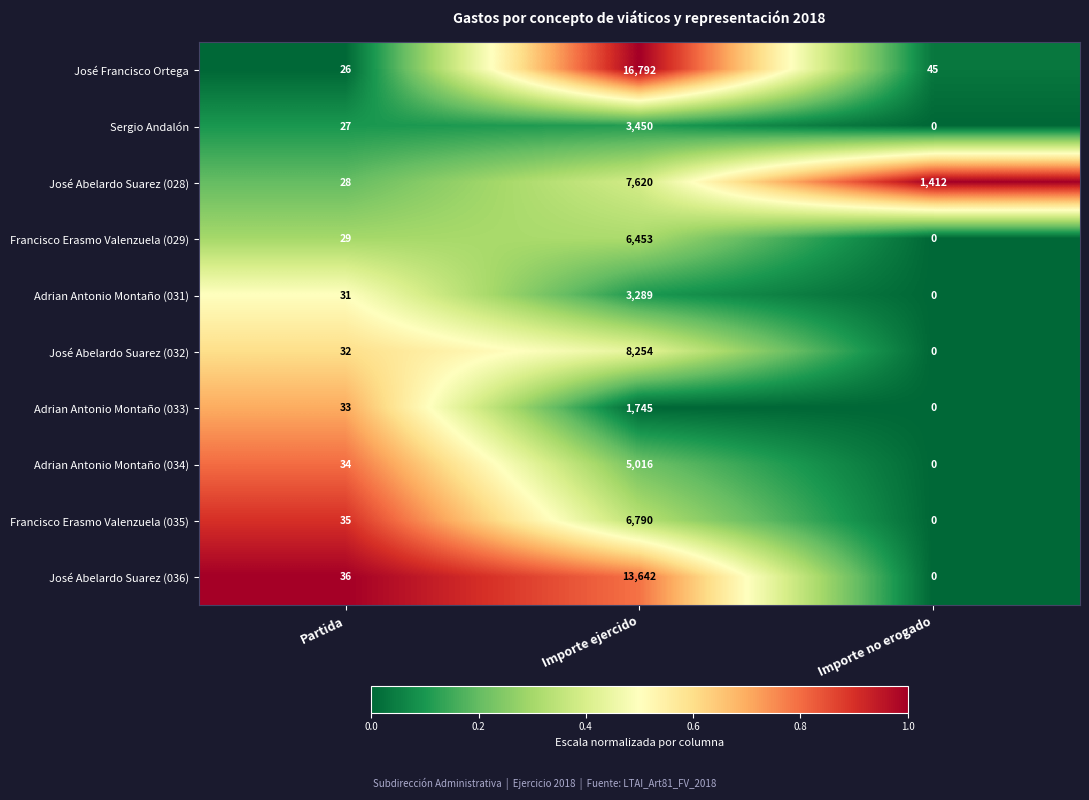

The Adrian Antonio Montaño (034) series shows 3115 at Importe no erogado. True or false?

False